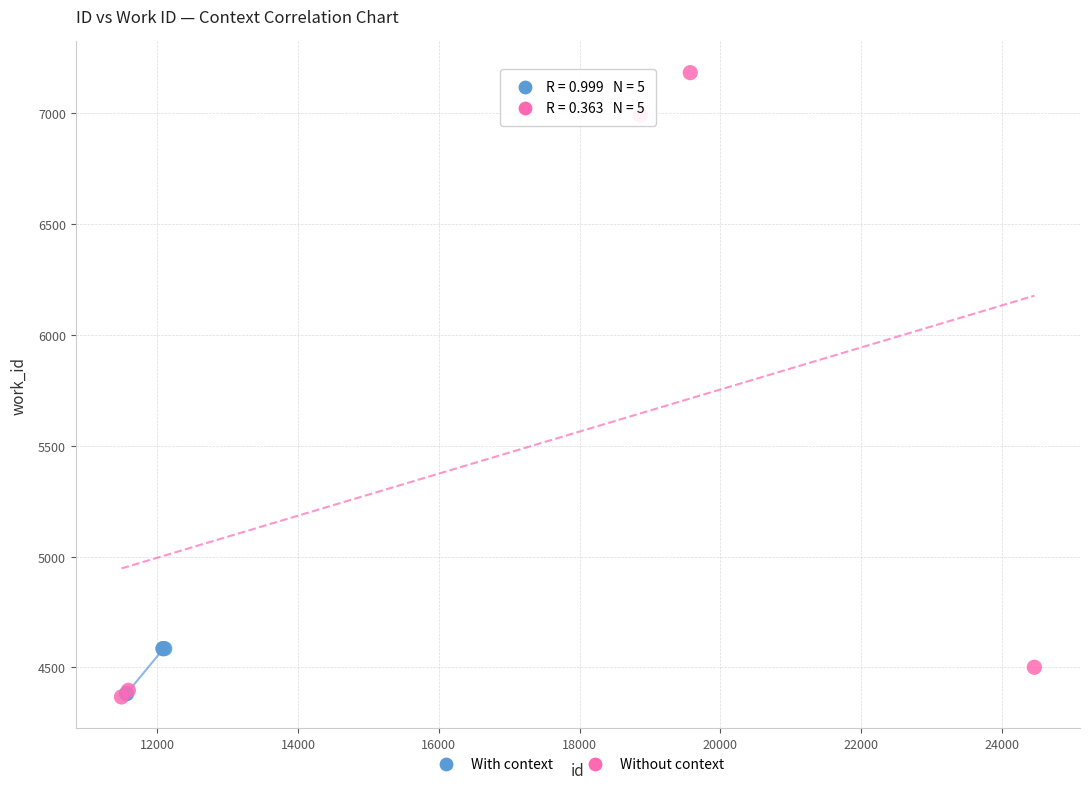

Which series contains the highest Y value?

Without context